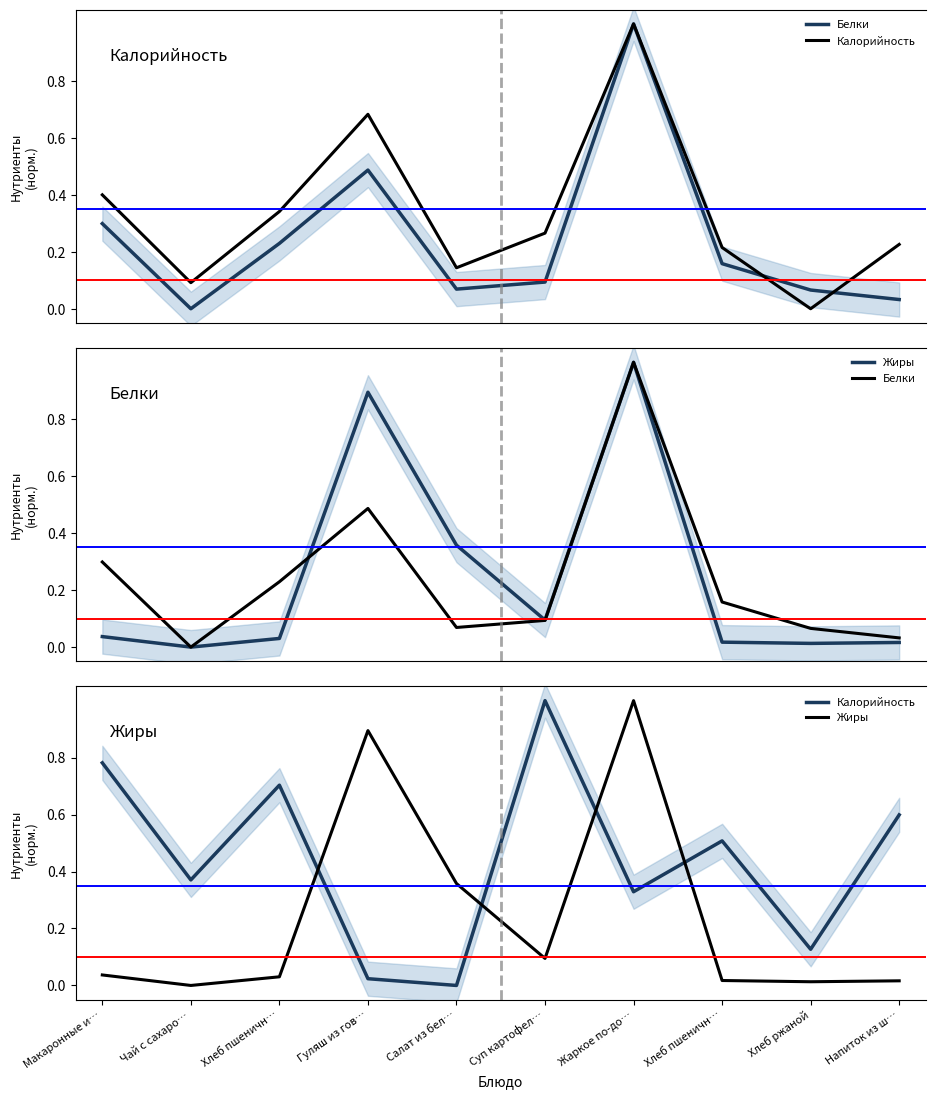

Which category has the highest value in the Белки series?

Жаркое по-до…